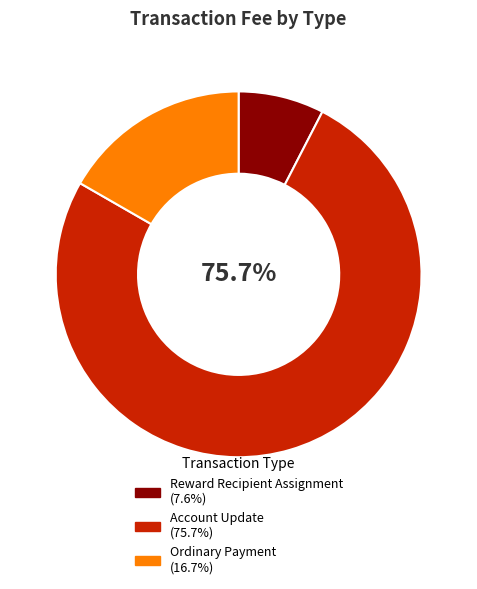

True or false: Reward Recipient Assignment accounts for 16% of the total.

False